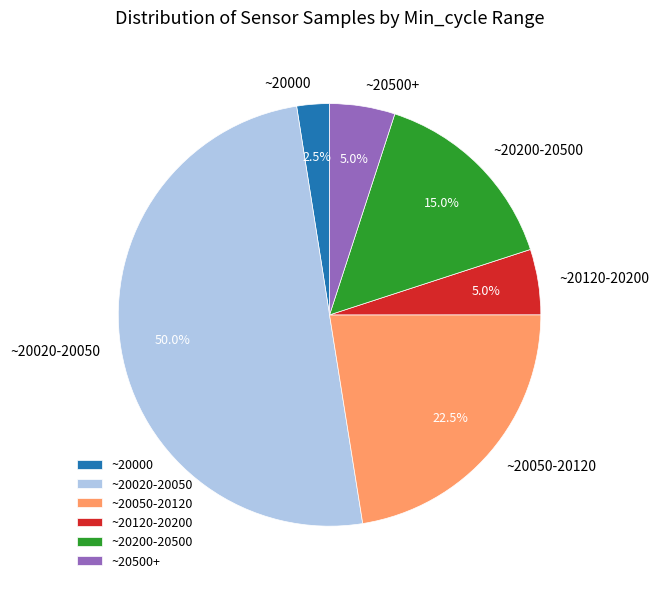

Which category has the smallest portion of the pie?

~20000